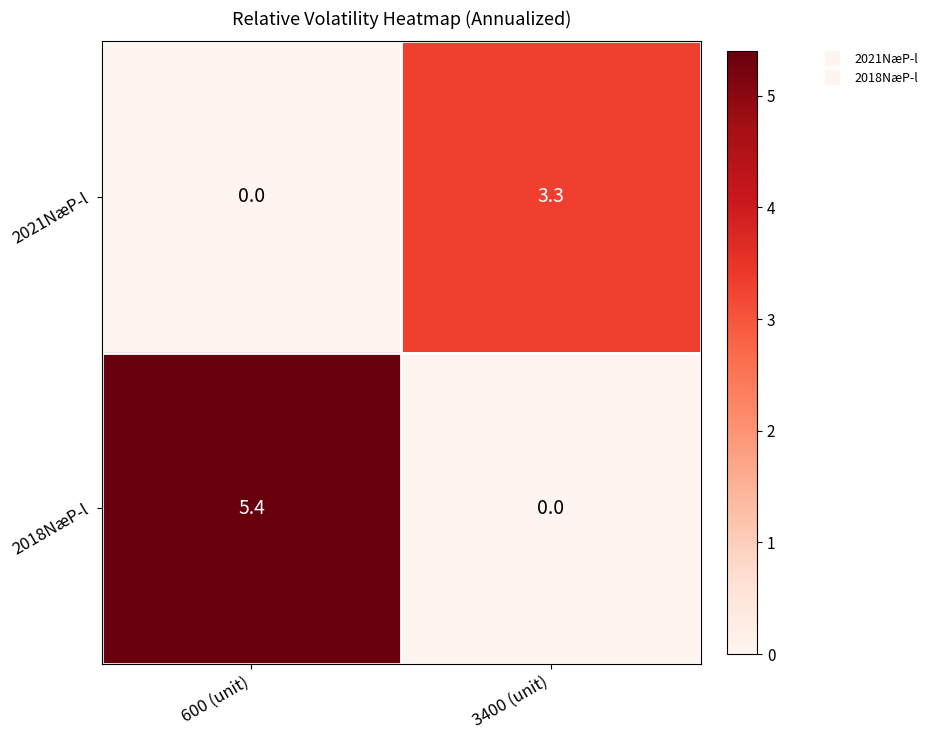

How many positive values does the 2018NæP-l series have?

1